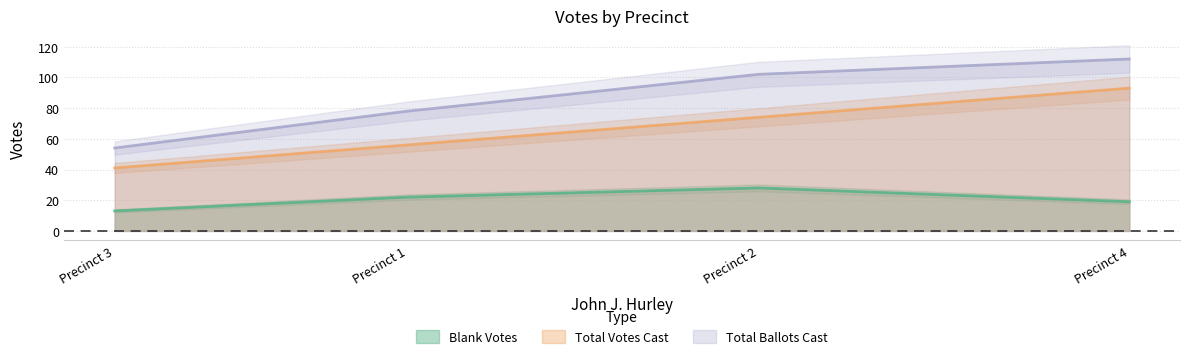

What is the difference between the second highest and second lowest values in the Total Votes Cast series?

18